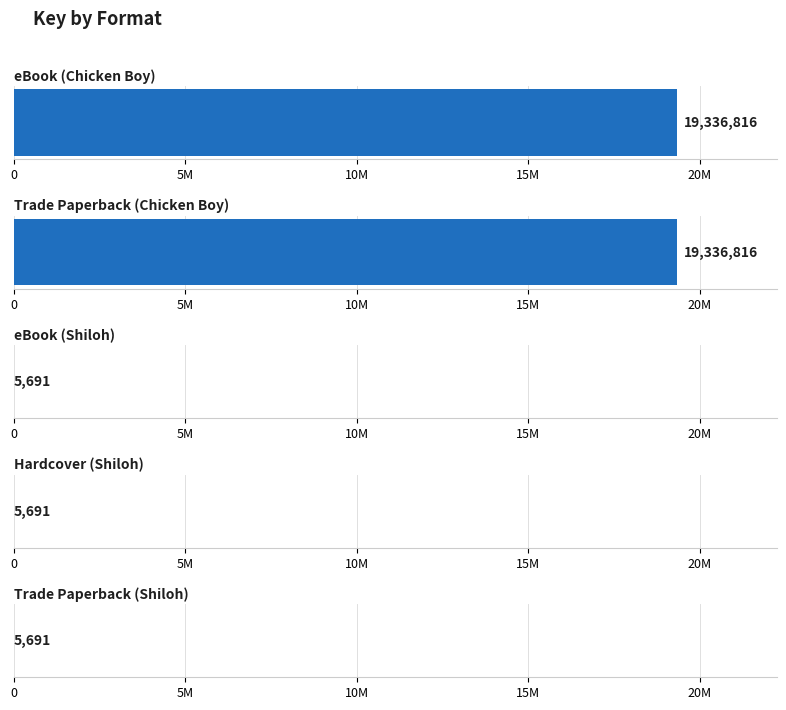

What value does the data have at Trade Paperback (Shiloh), to the nearest 100?

5700